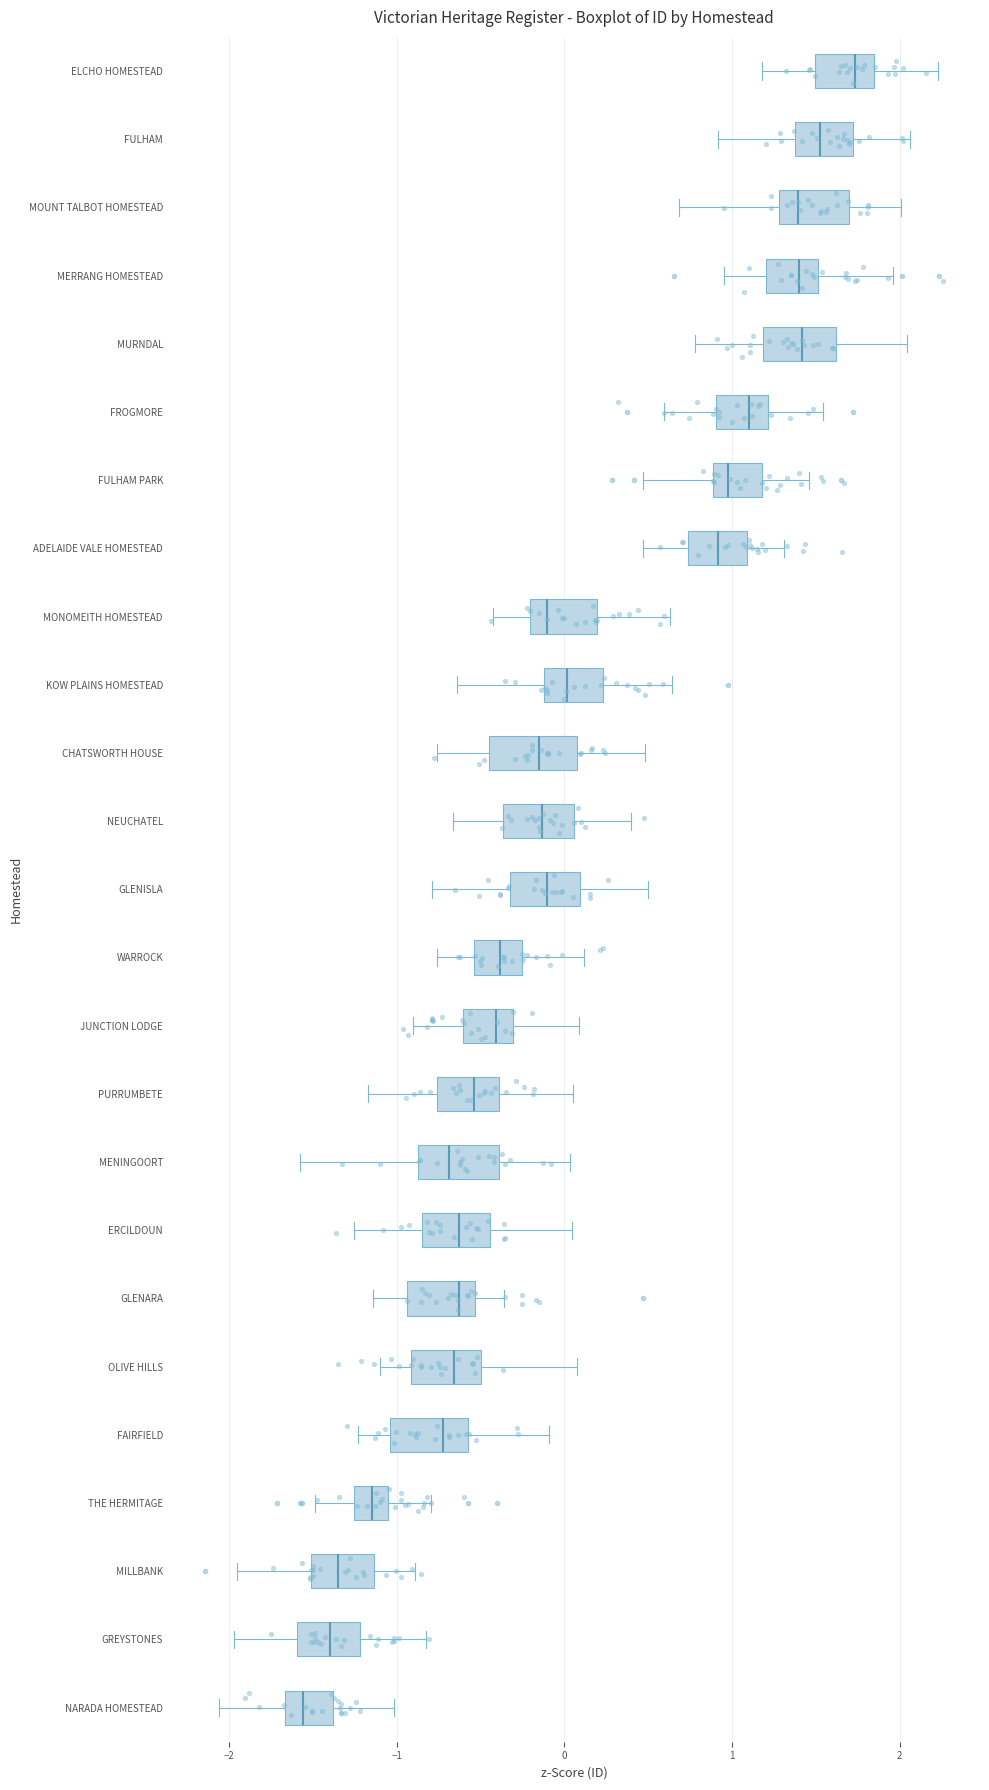

Which box's median line is the furthest to the right?

ELCHO HOMESTEAD